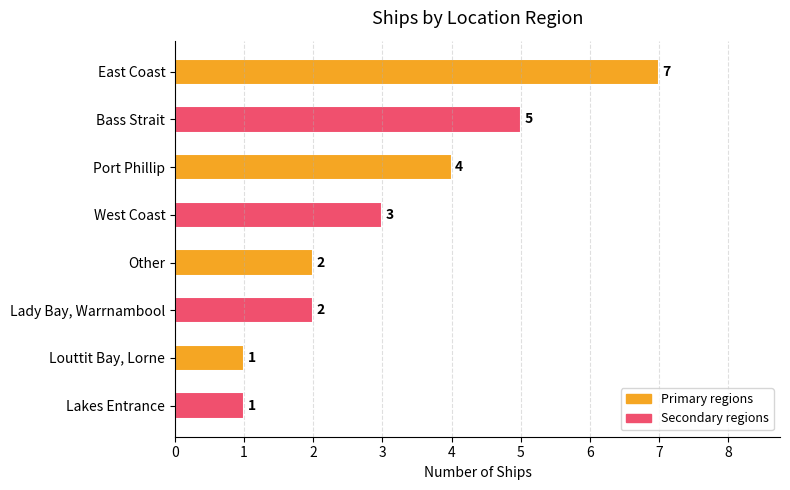

What is the ratio of the value at Other to the value at East Coast?

0.3